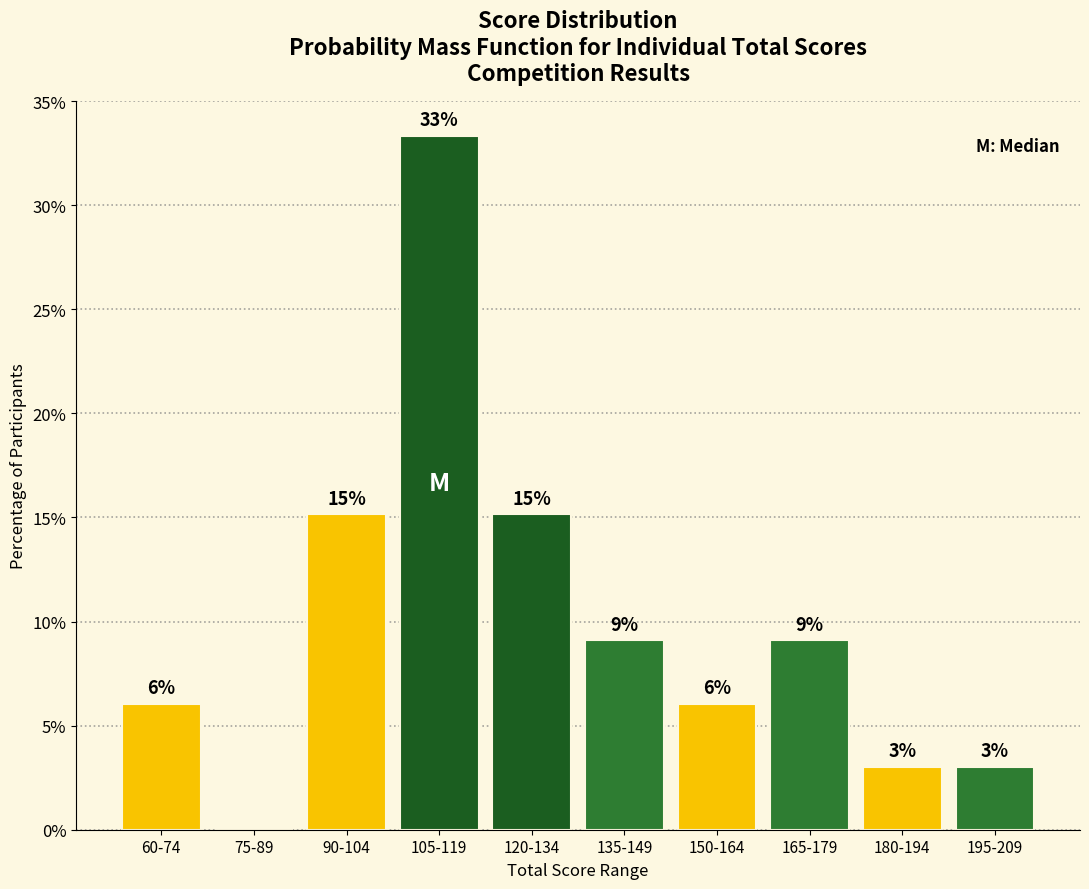

Are the bars horizontal?

No